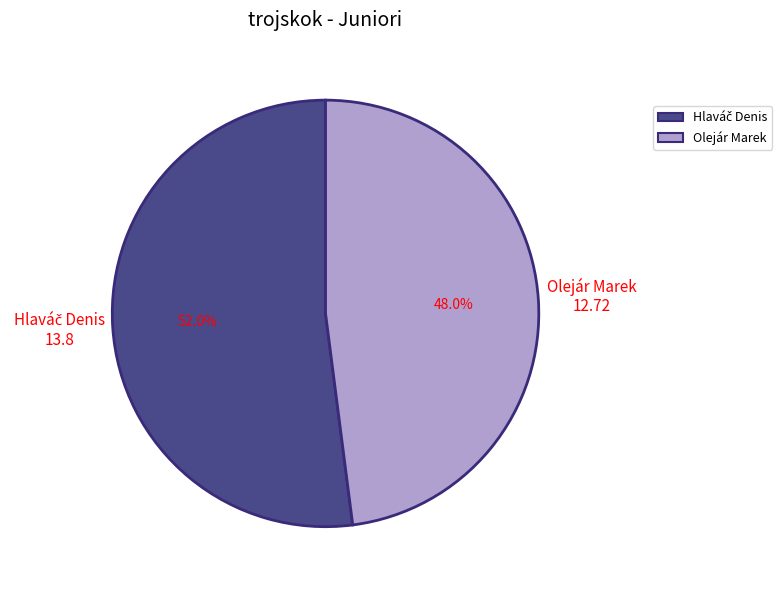

What portion of the pie excludes Olejár Marek?

52.0%